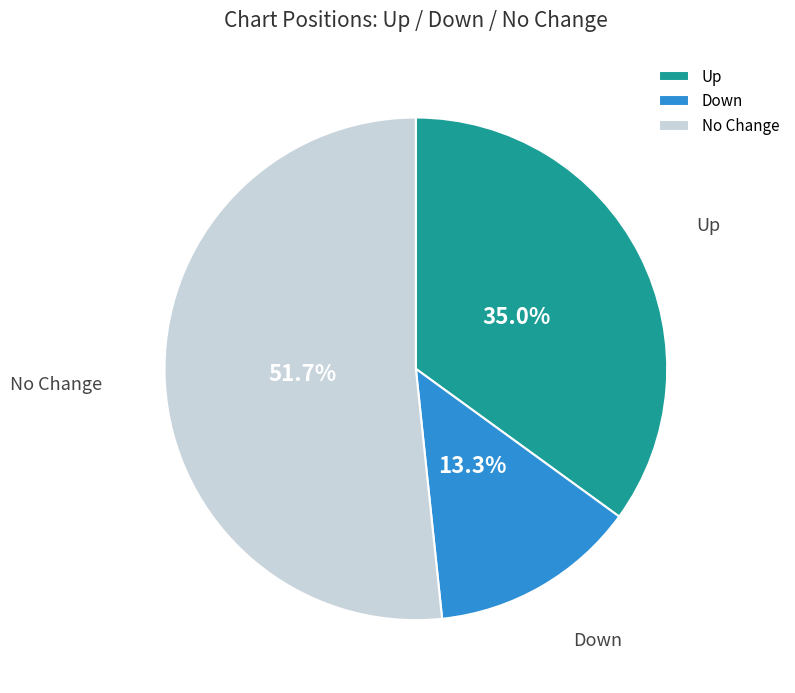

Which slice is the smallest?

Down